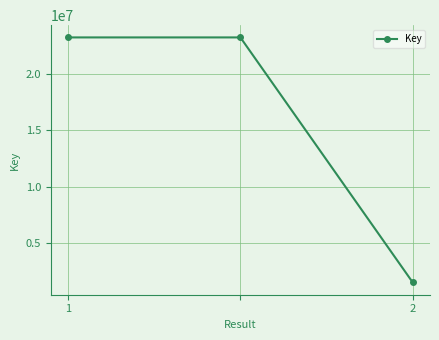

What is the sum of all values?

47938826